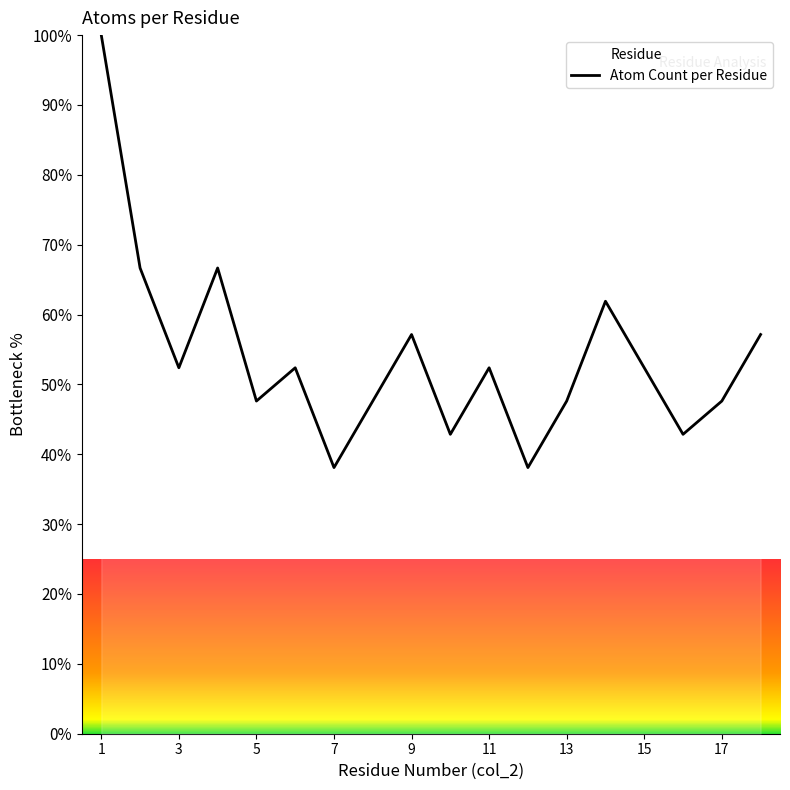

At which category does the data reach its first local valley?

3